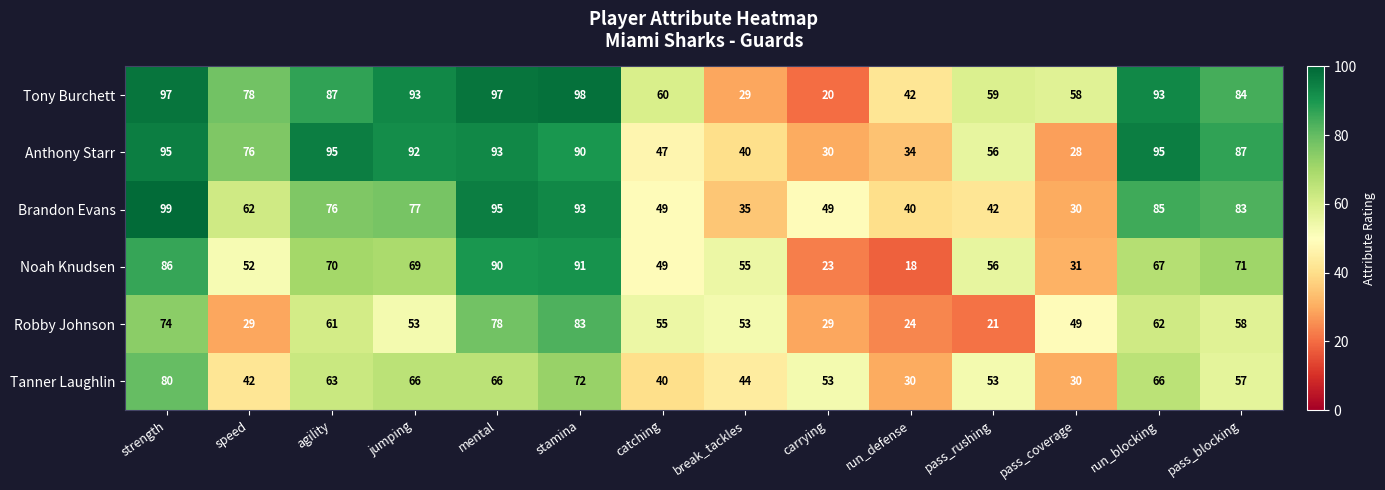

Is it true that Anthony Starr equals 95 at run_blocking?

True